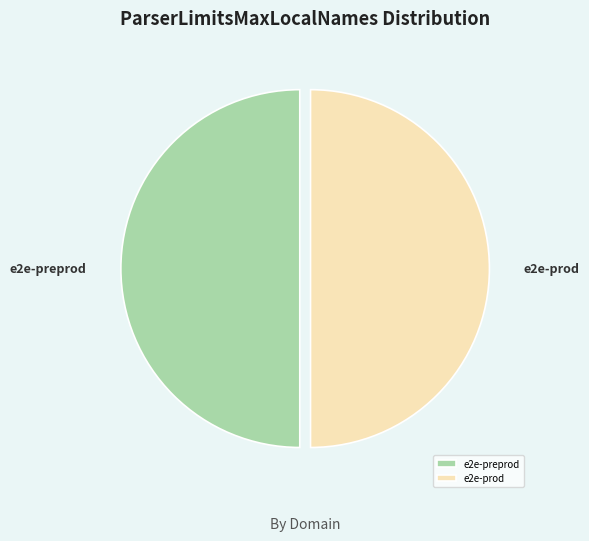

Do e2e-preprod and e2e-prod together represent more than half of the pie?

Yes